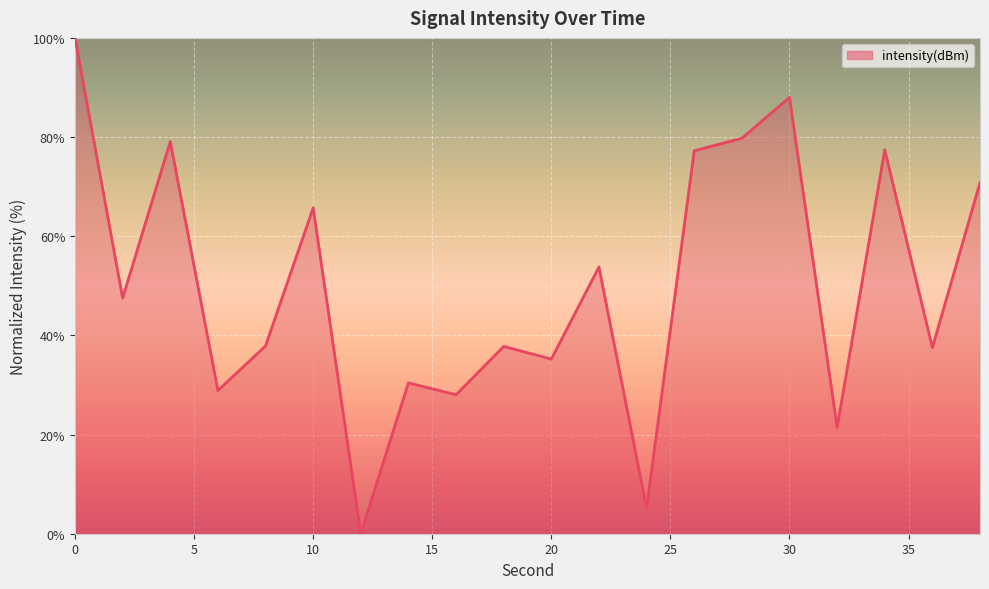

What is the difference between the maximum and minimum values?

100.0